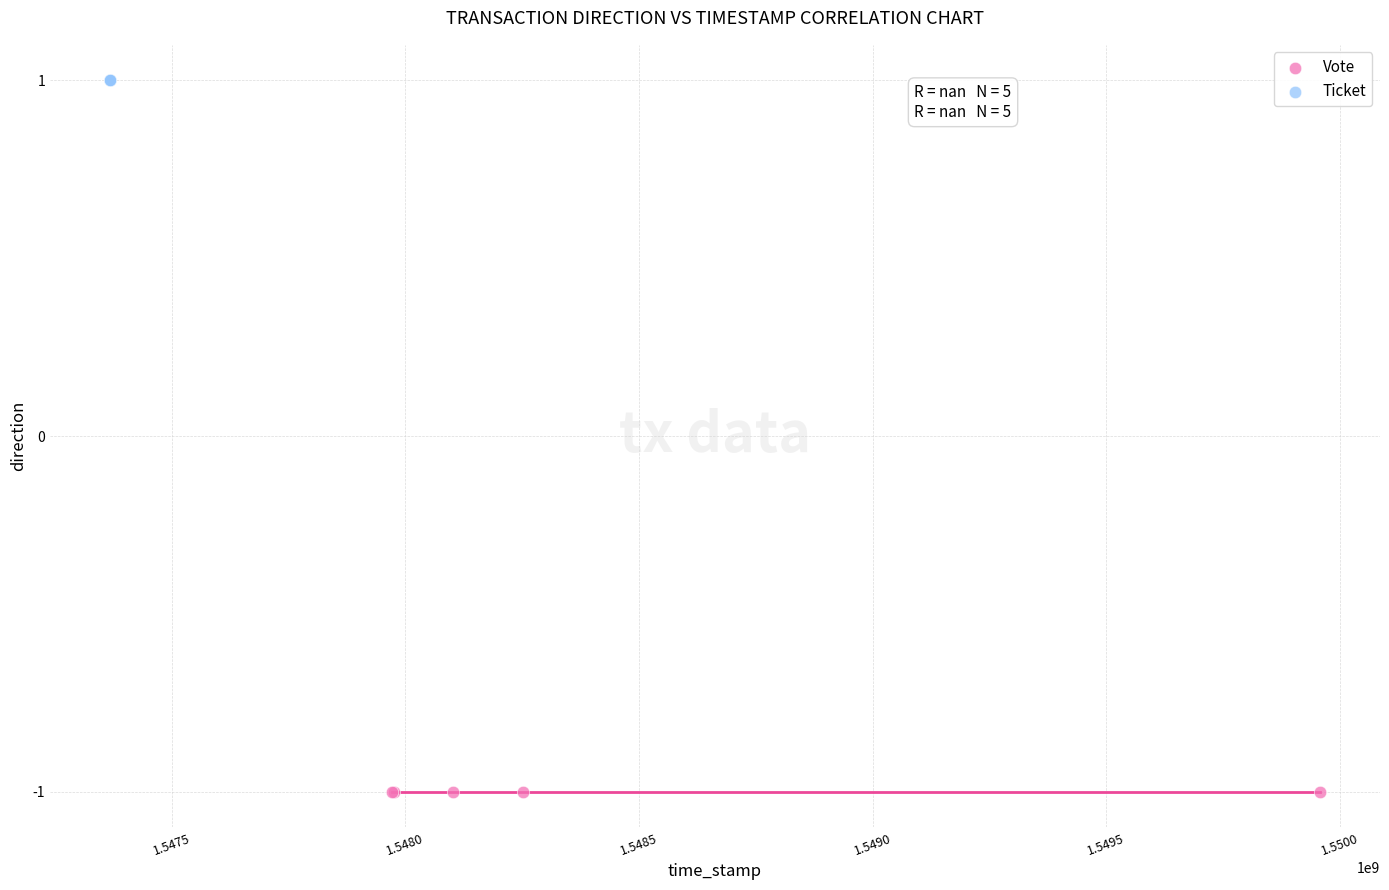

Which series contains the lowest Y value?

Vote